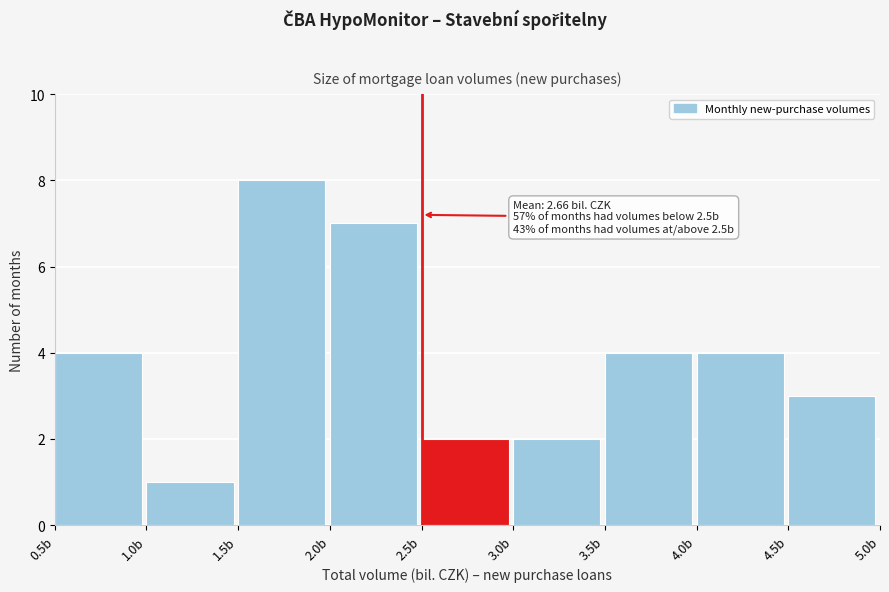

Which range on the x-axis has the tallest bar?

1.5 to 2.0